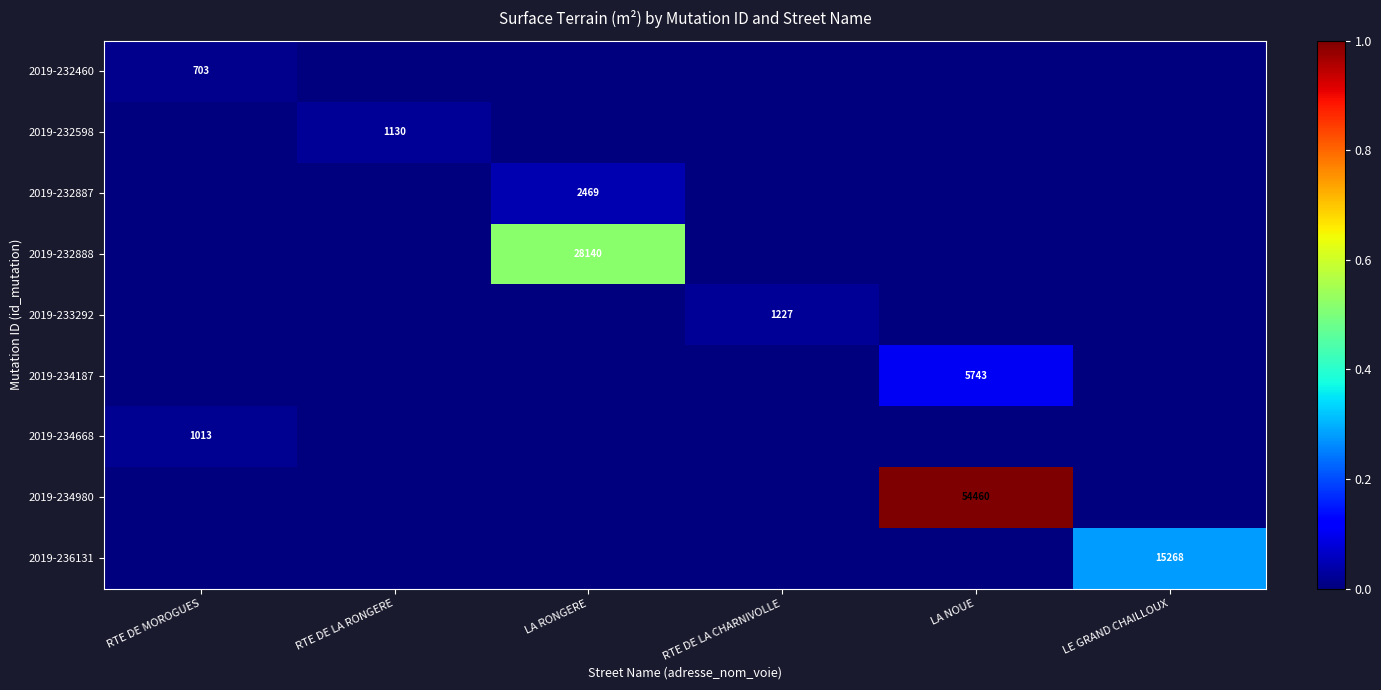

The 2019-232887 series shows 1061 at LA RONGERE. True or false?

False